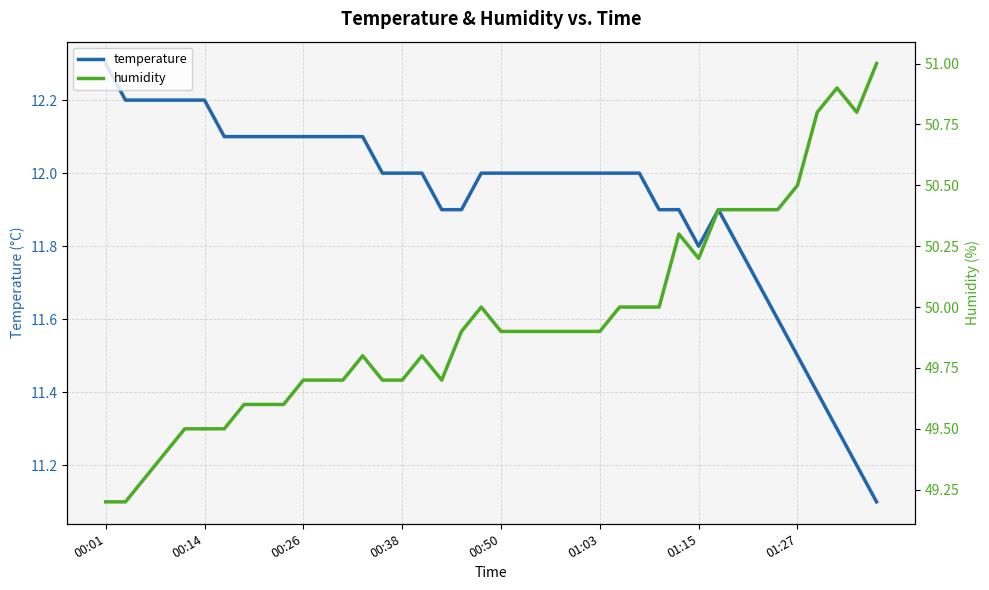

What is the highest value of the temperature series?

12.3